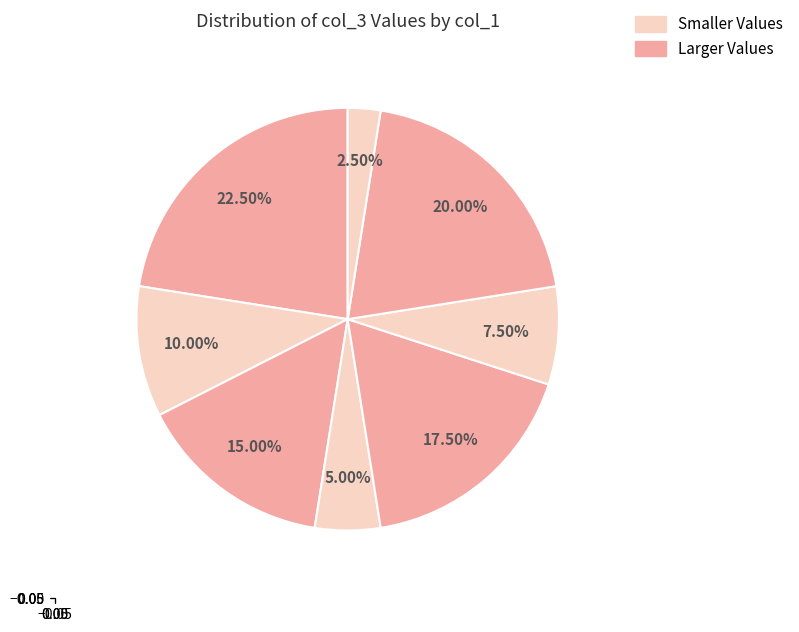

Which category has the smallest portion of the pie?

1